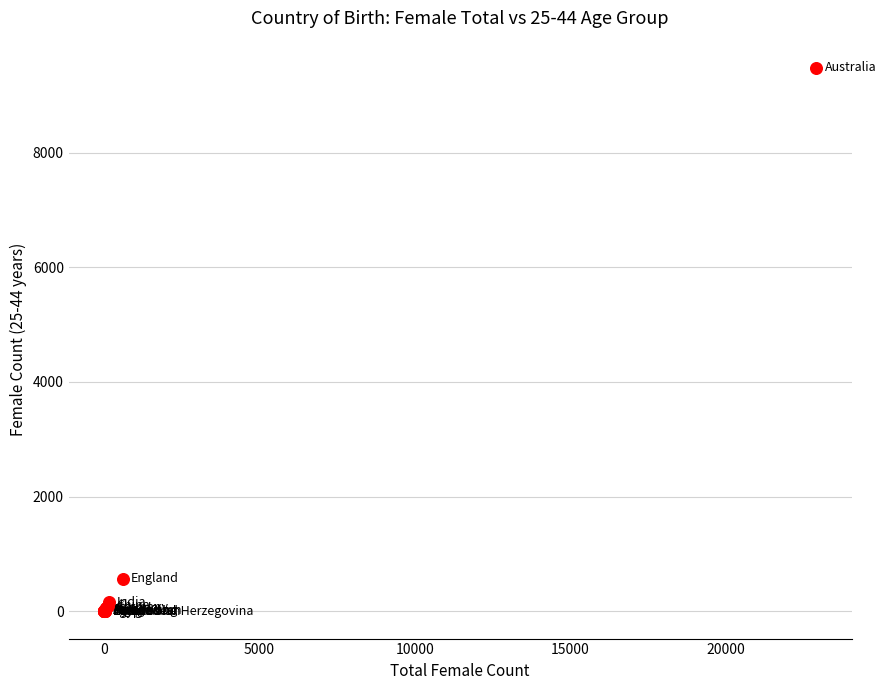

What Y value in the scatter plot is closest to 4738?

566